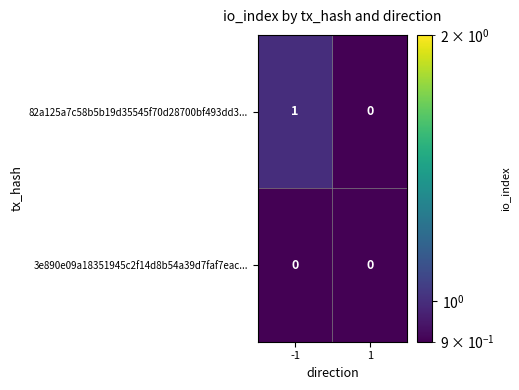

Is it true that 82a125a7c58b5b19d35545f70d28700bf493dd3... equals 1 at -1?

True